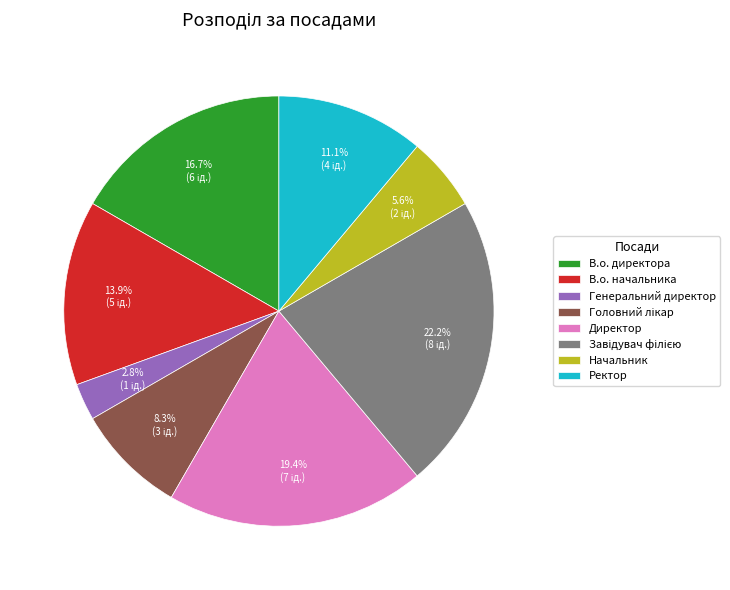

To the nearest percent, what is the average slice percentage?

12%